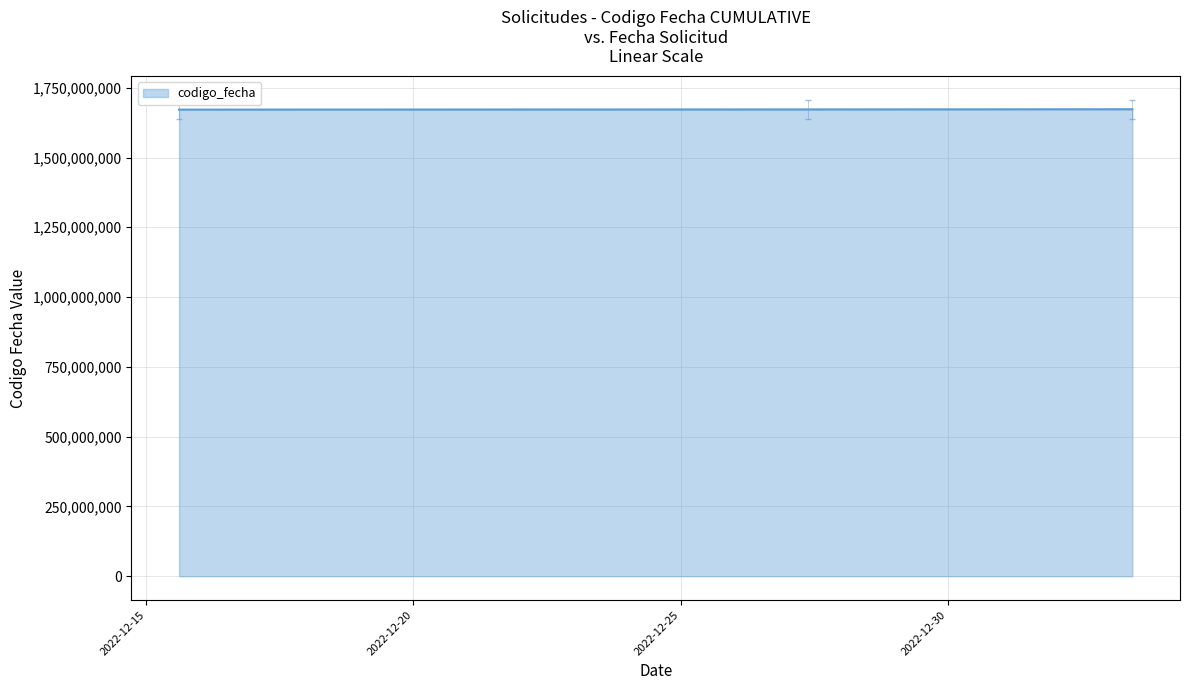

What is the sum of all values?

5016623783